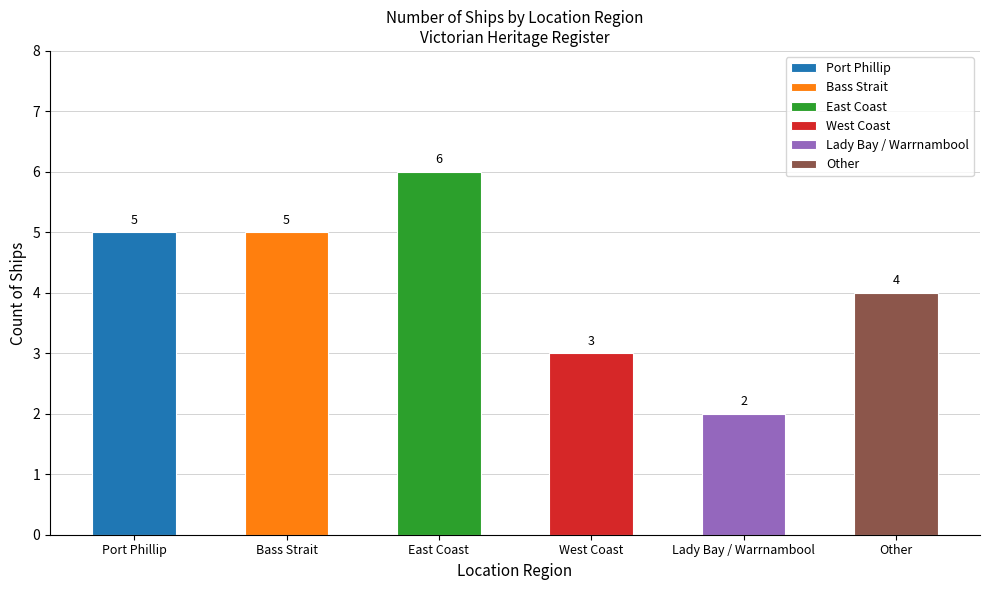

What position from the left is Other?

6